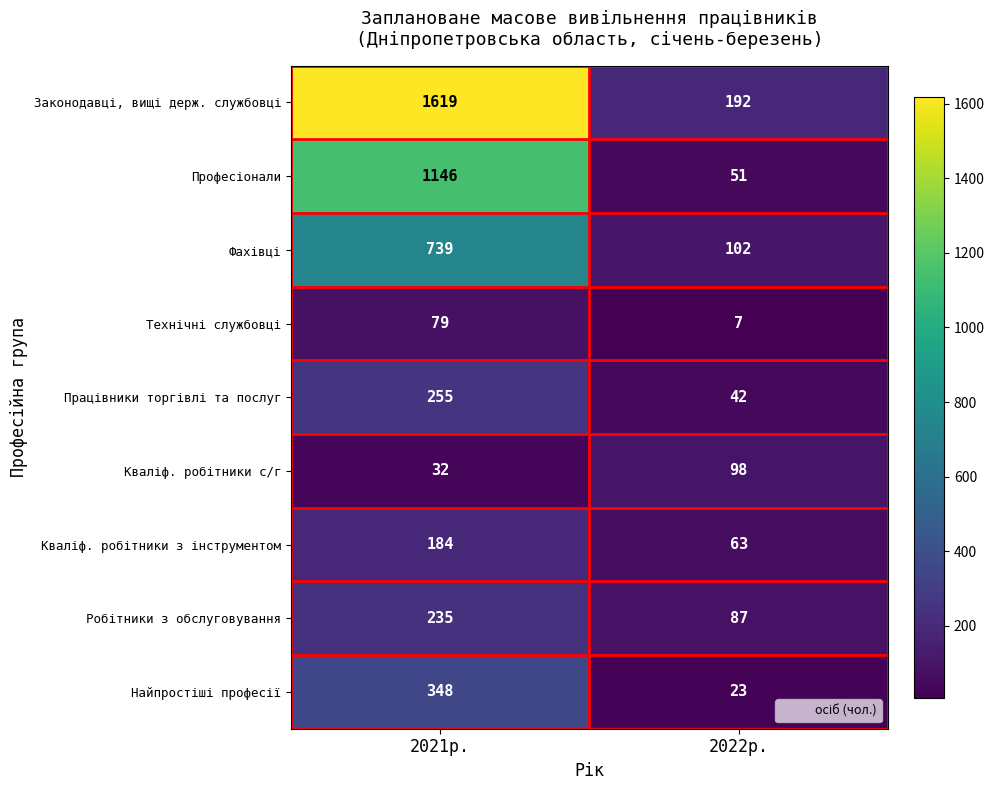

What is the spread (max minus min) of values at 2022р.?

185